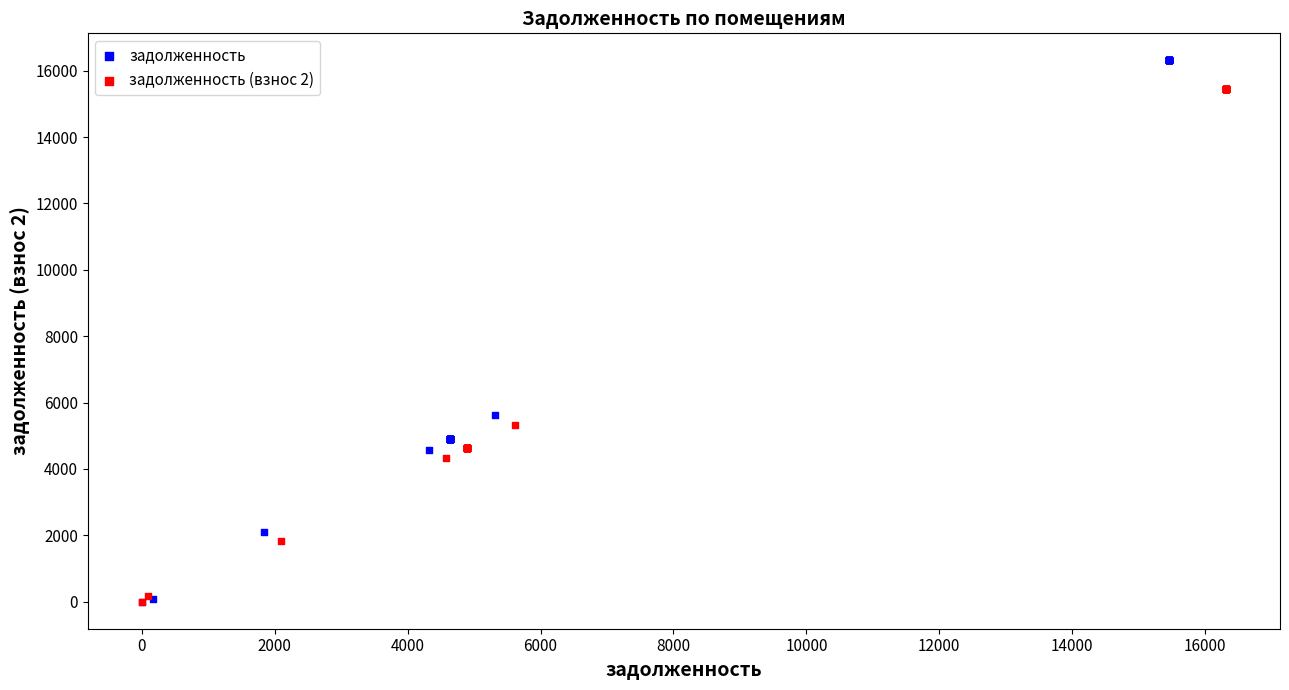

Which series reaches the maximum Y coordinate?

задолженность